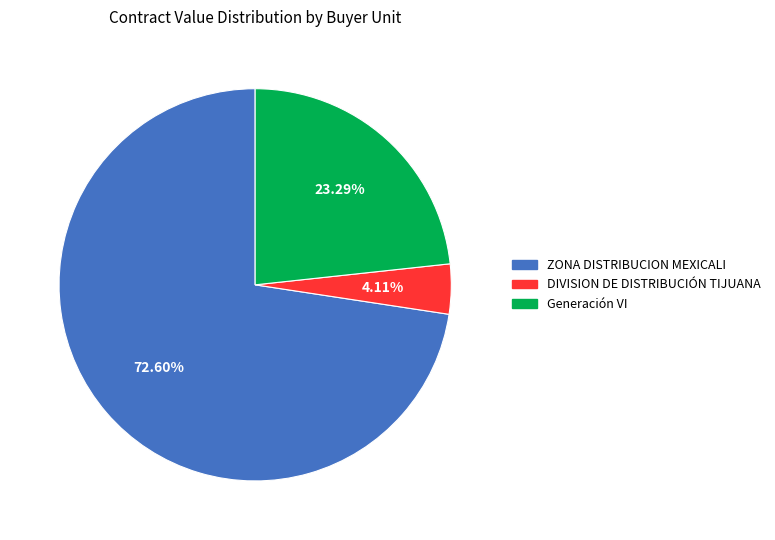

Between ZONA DISTRIBUCION MEXICALI and DIVISION DE DISTRIBUCIÓN TIJUANA, which is larger?

ZONA DISTRIBUCION MEXICALI